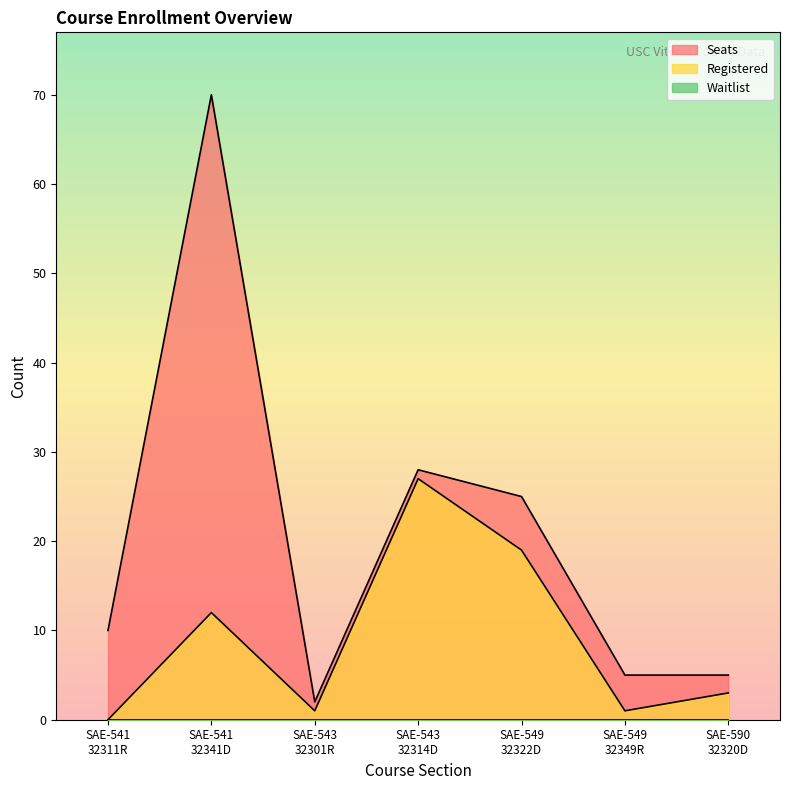

True or false: Seats and Registered cross at least once.

False